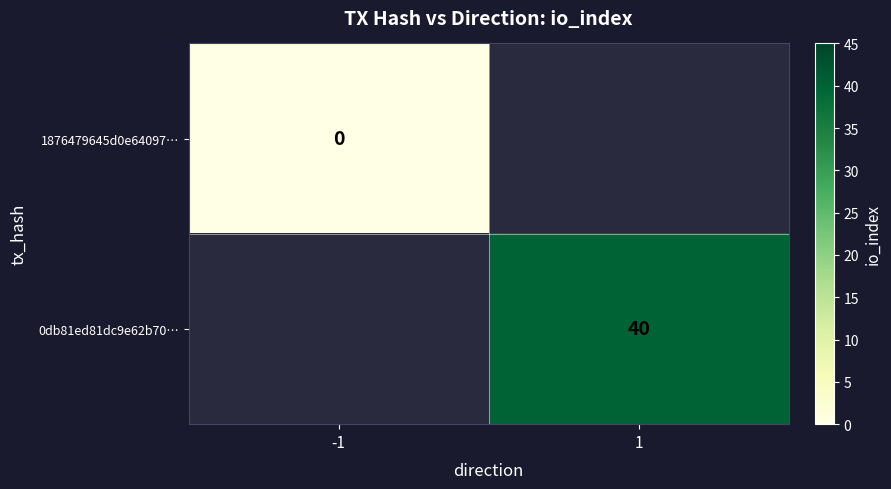

Is it true that 0db81ed81dc9e62b70… equals 40 at 1?

True